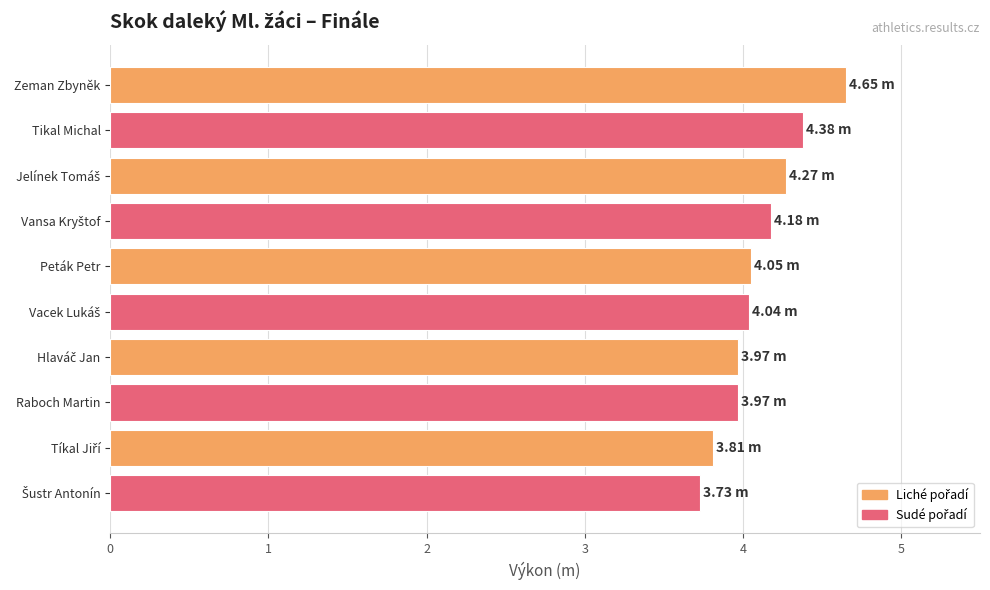

What is the average value?

4.1